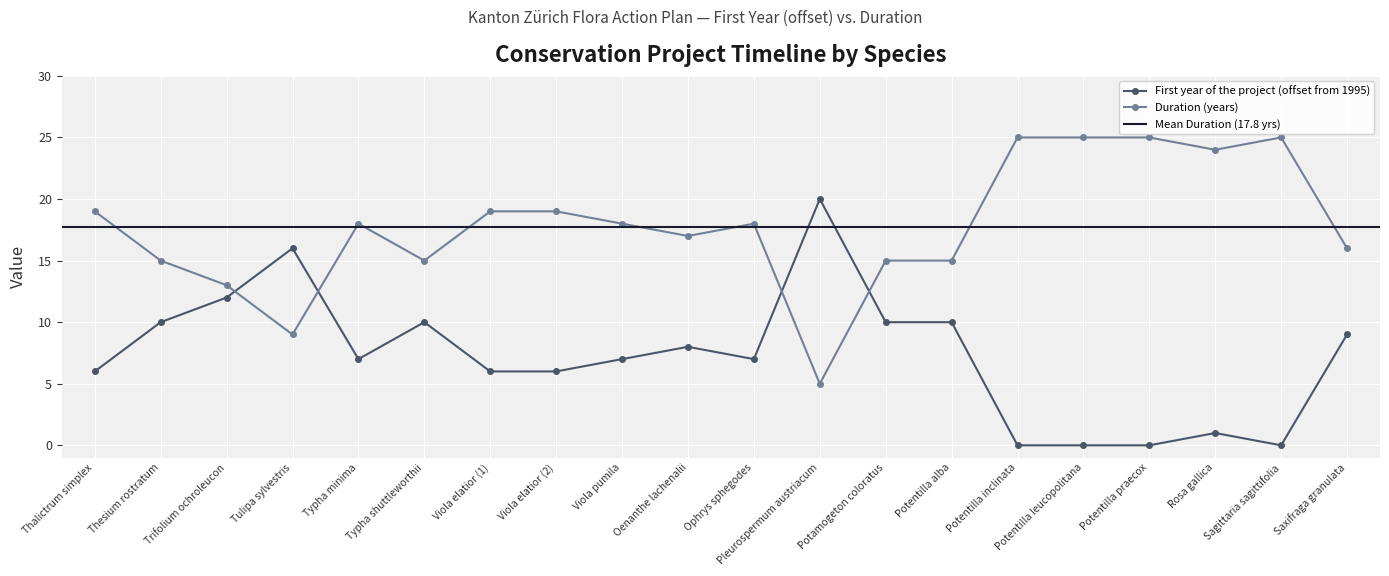

Rank the series at Pleurospermum austriacum from highest to lowest value.

First year of the project, Duration (years)